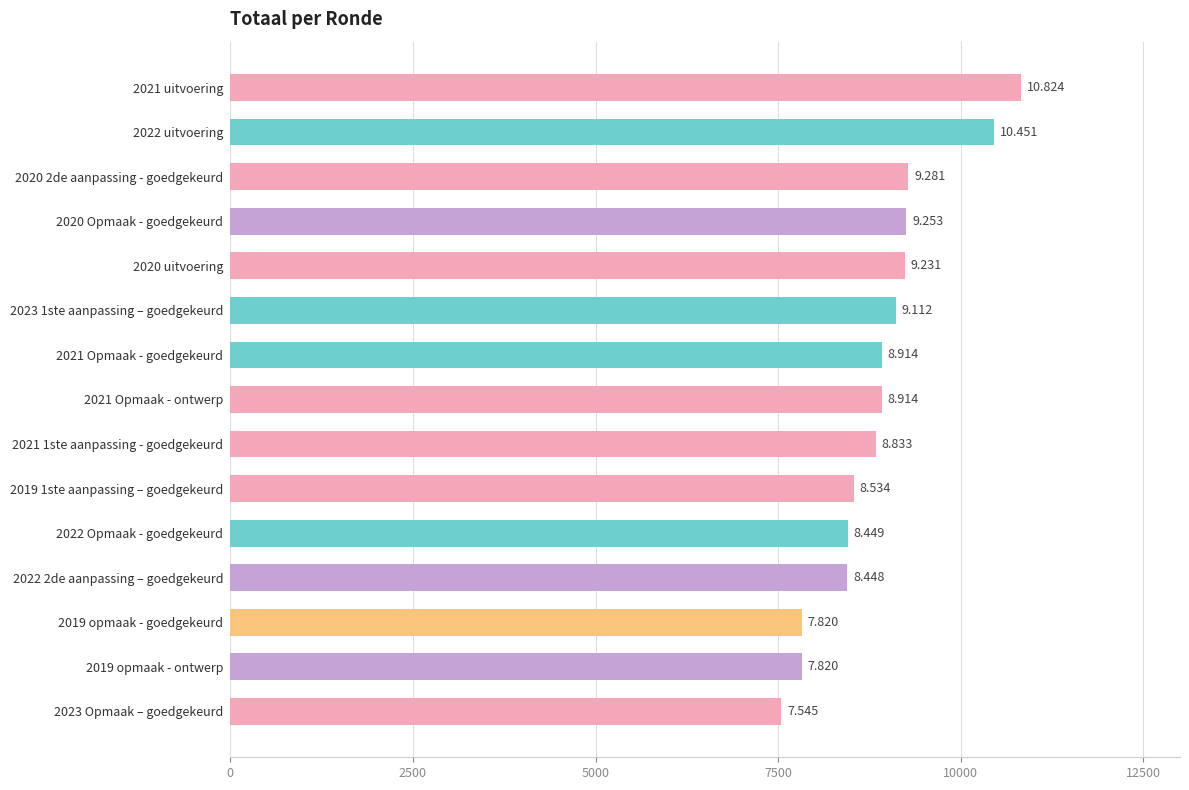

How many bars are there in total?

15